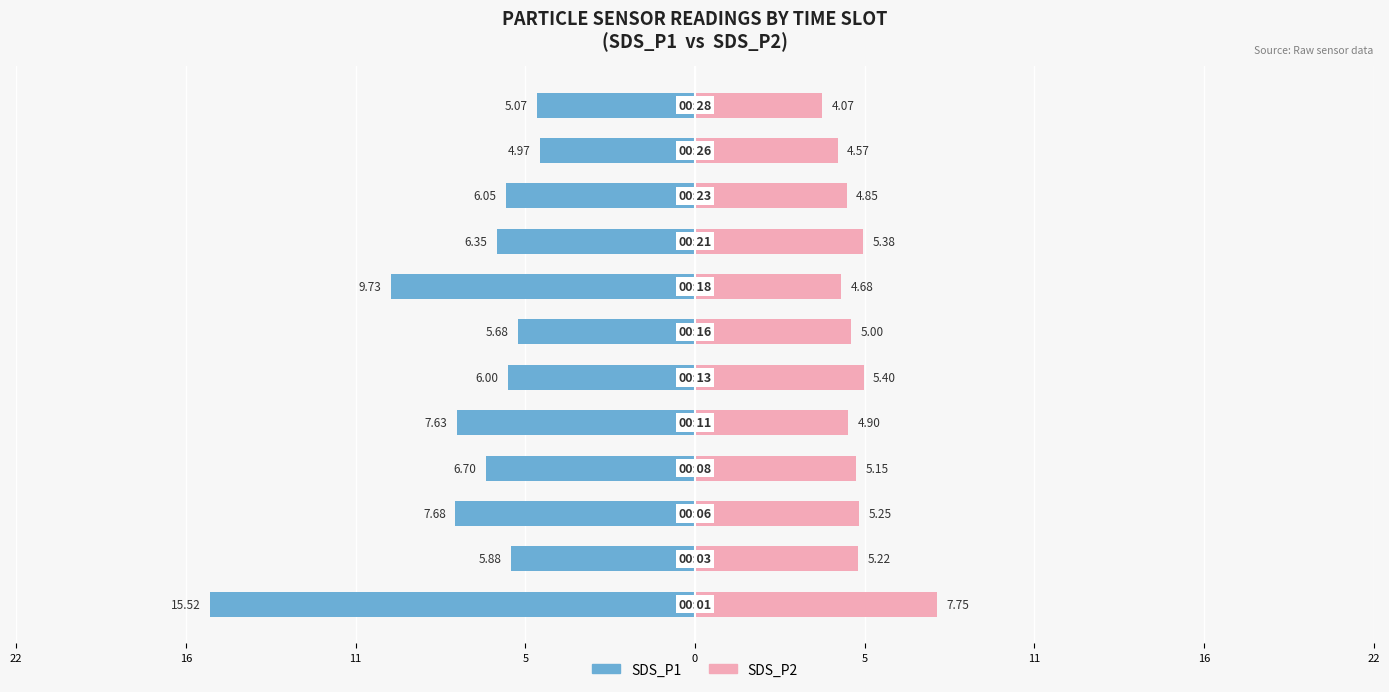

How many bars are there in total?

24